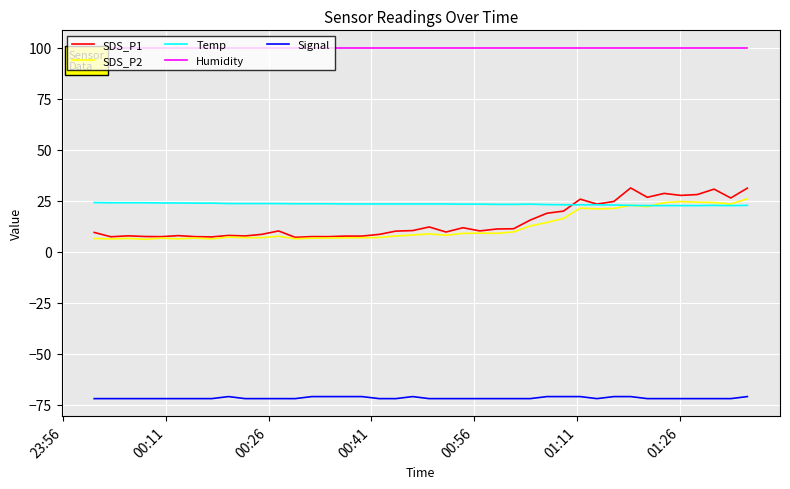

What is the highest value of the SDS_P2 series?

25.9